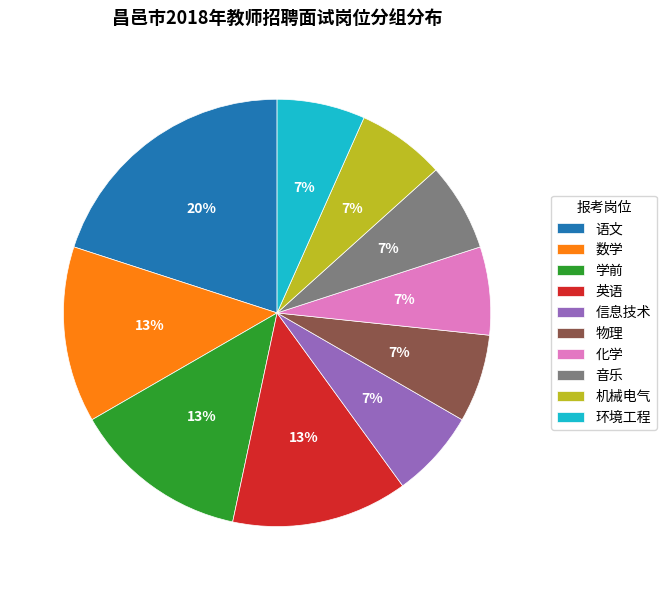

Is the sum of 化学 and 英语 greater than half?

No